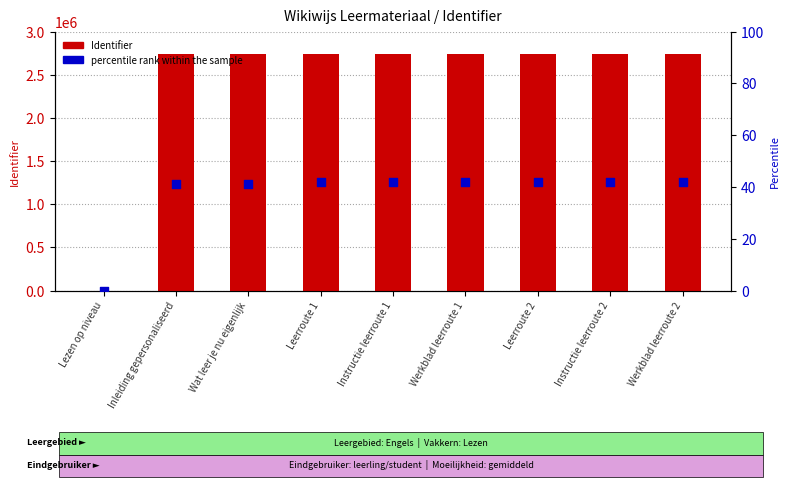

What are all the series names shown in the legend?

Identifier, percentile rank within the sample